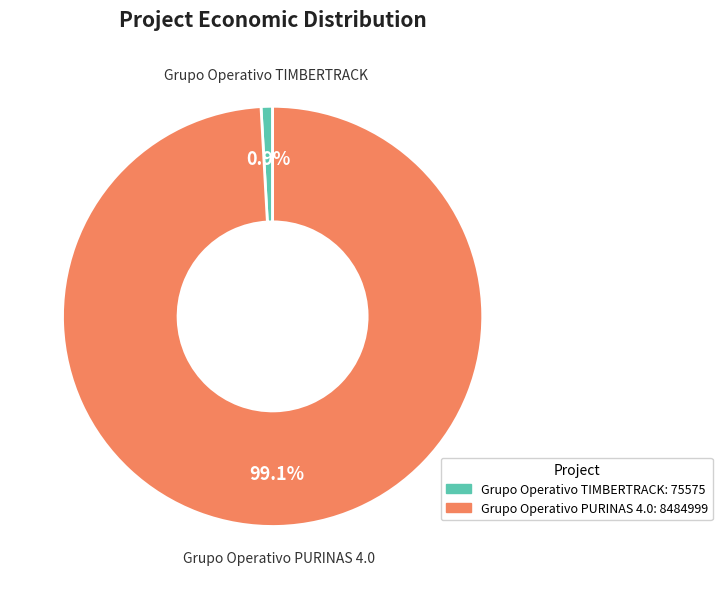

Does Grupo Operativo PURINAS 4.0 account for over 50% of the chart?

Yes